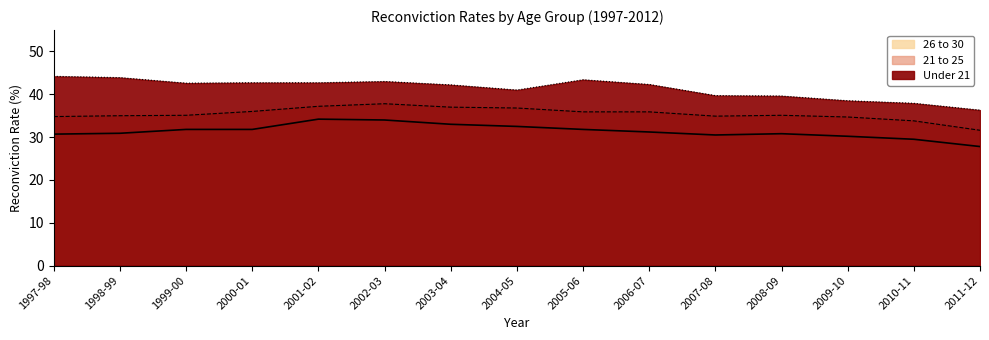

How many interior local peaks does the 21 to 25 series have?

2